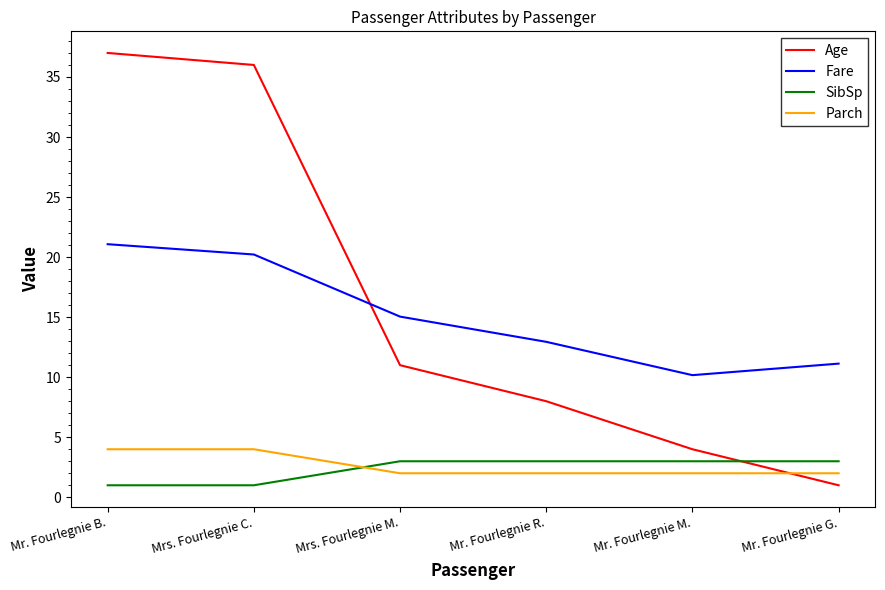

What is the maximum value shown in the chart?

37.0